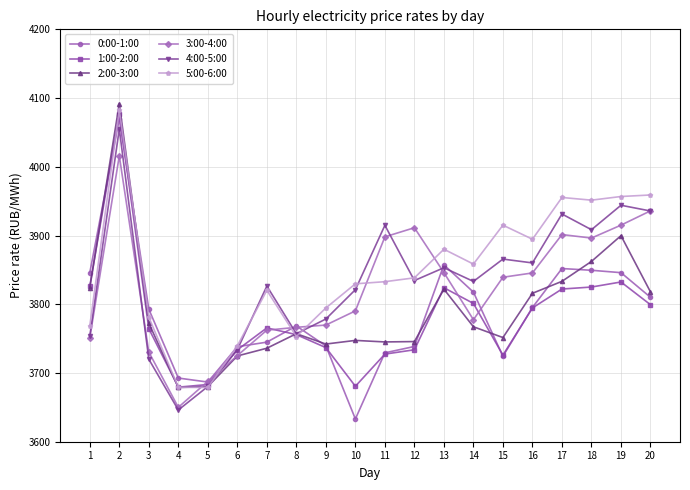

Between 1 and 18, which series saw the biggest shift?

5:00-6:00